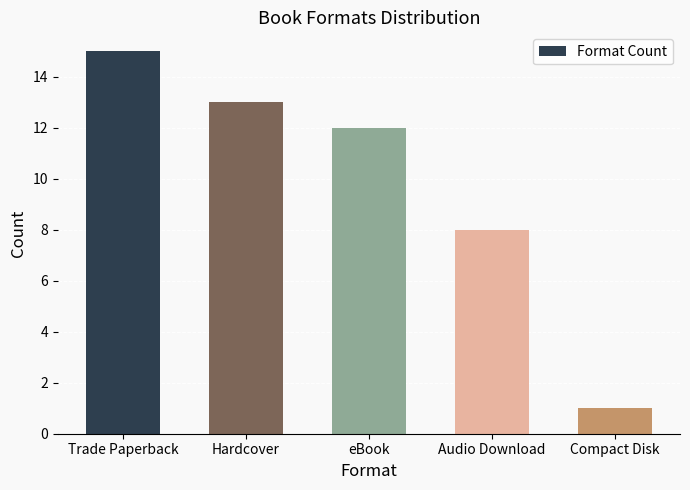

Which has a higher value, Audio Download or eBook?

eBook